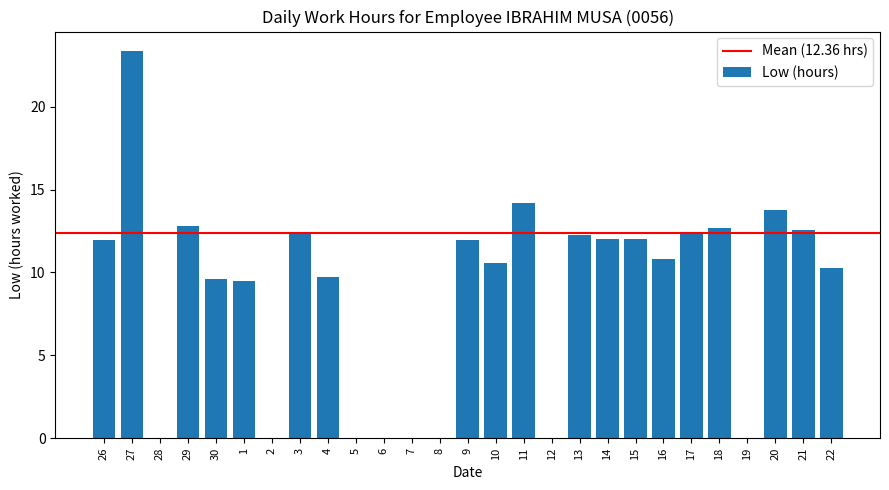

Where is the data nearest to the value 11?

16